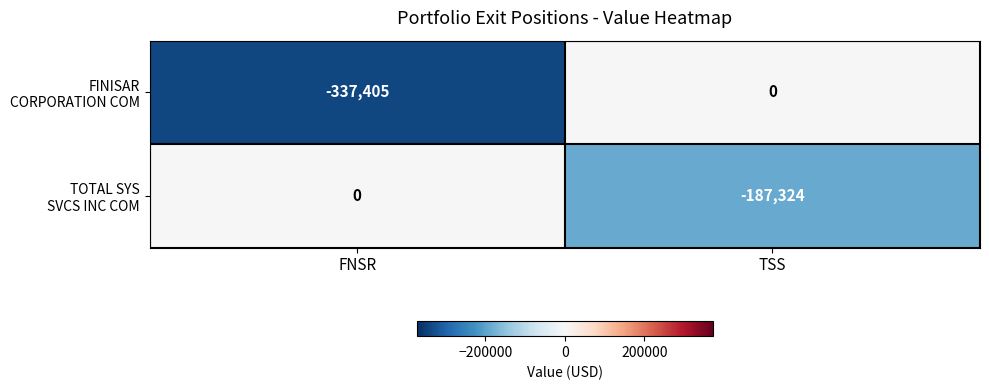

What is the difference between the highest and lowest values at TSS?

187324